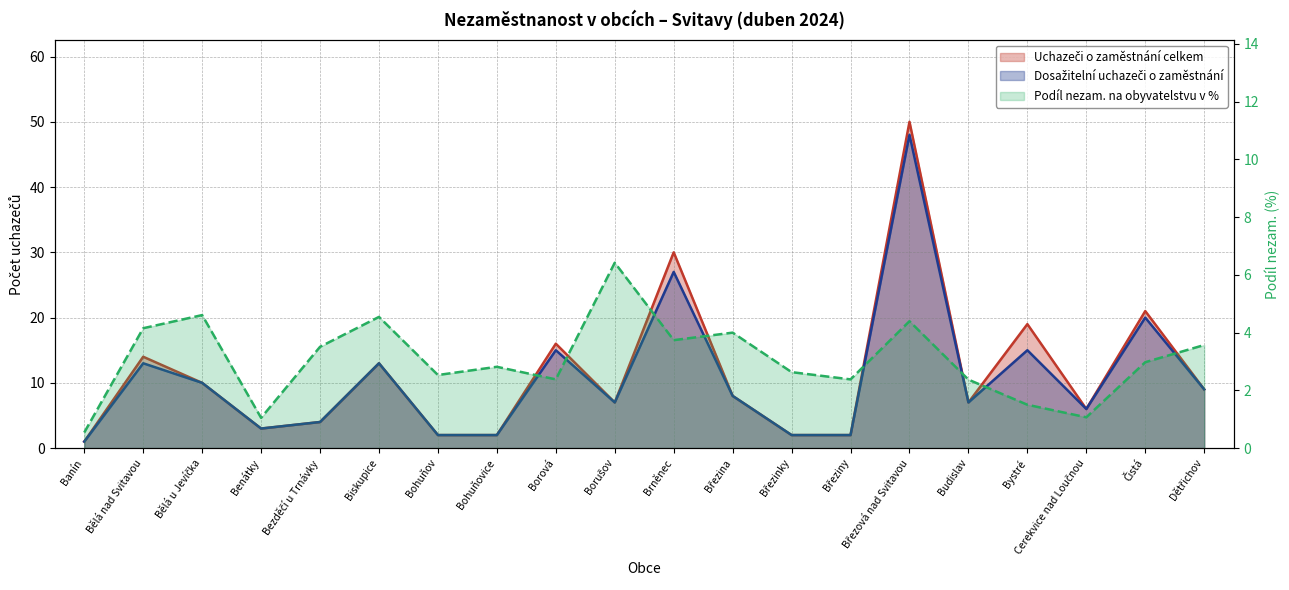

Where does the Podíl nezam. na obyvatelstvu v % series first go above 2?

Bělá nad Svitavou